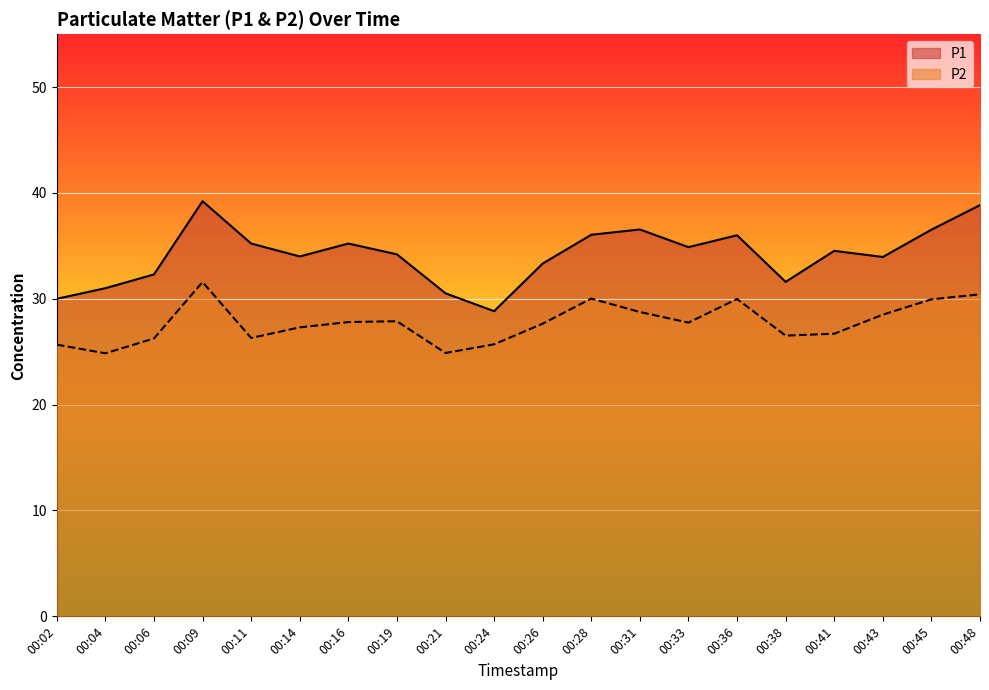

Which has a higher value, 00:11 or 00:16?

00:11